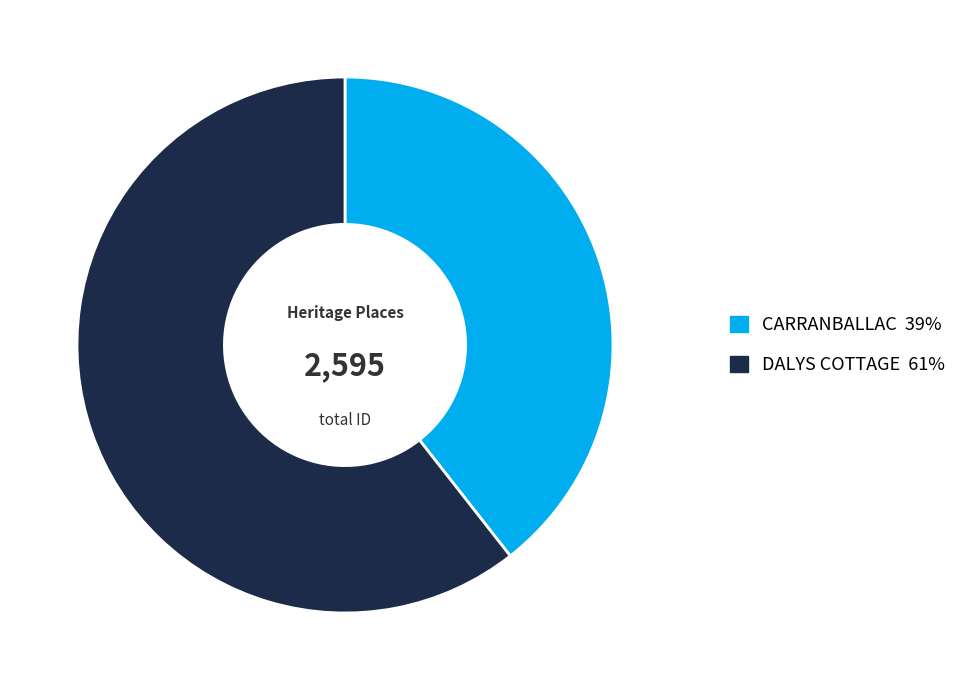

Which slice is the smallest?

CARRANBALLAC